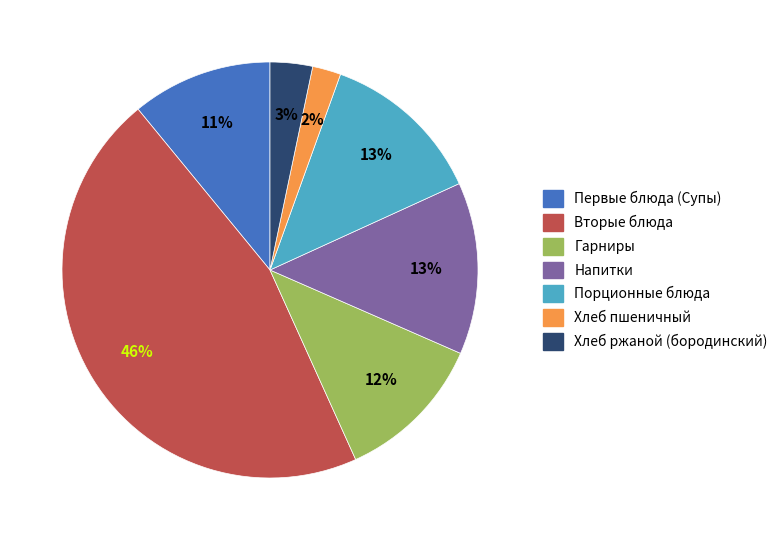

Count the number of slices in the pie.

7